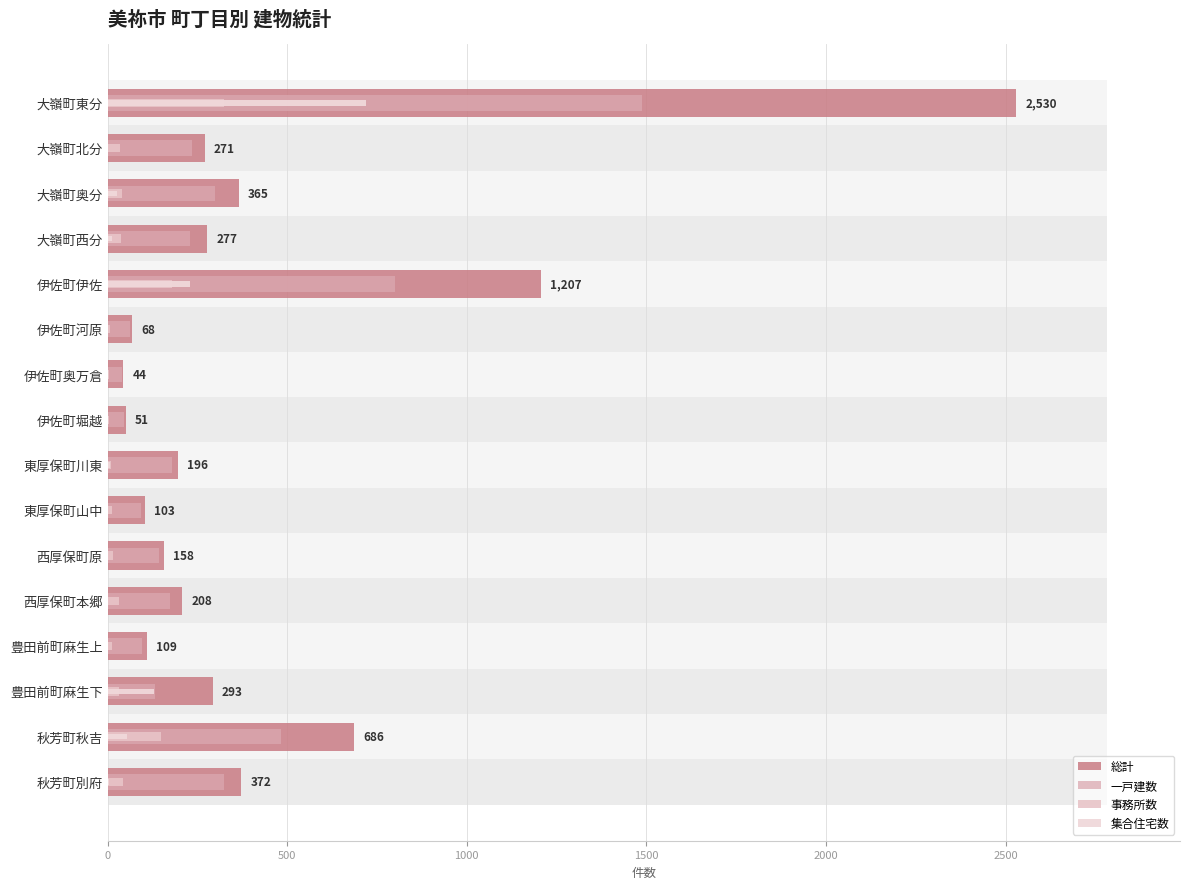

What is the sum of all 集合住宅数 values?

1186